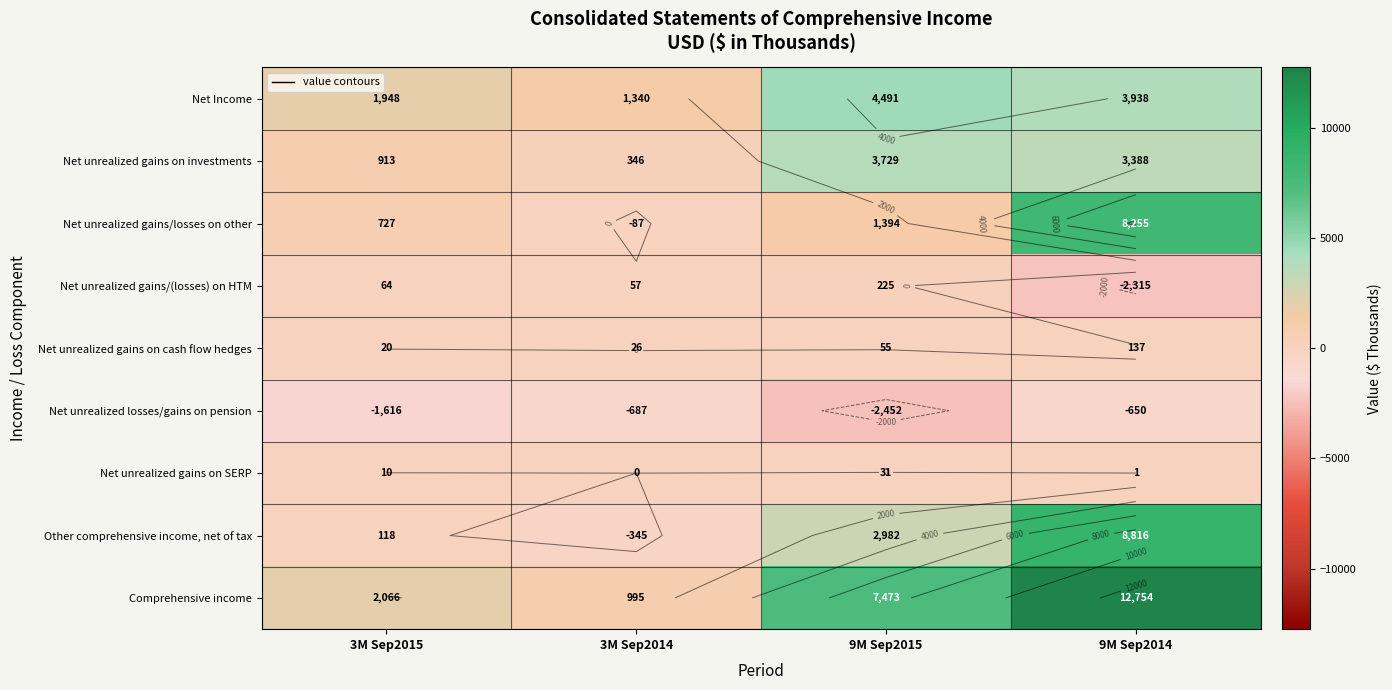

True or false: Net unrealized gains/(losses) on HTM has a value of 370 at 9M Sep2015.

False